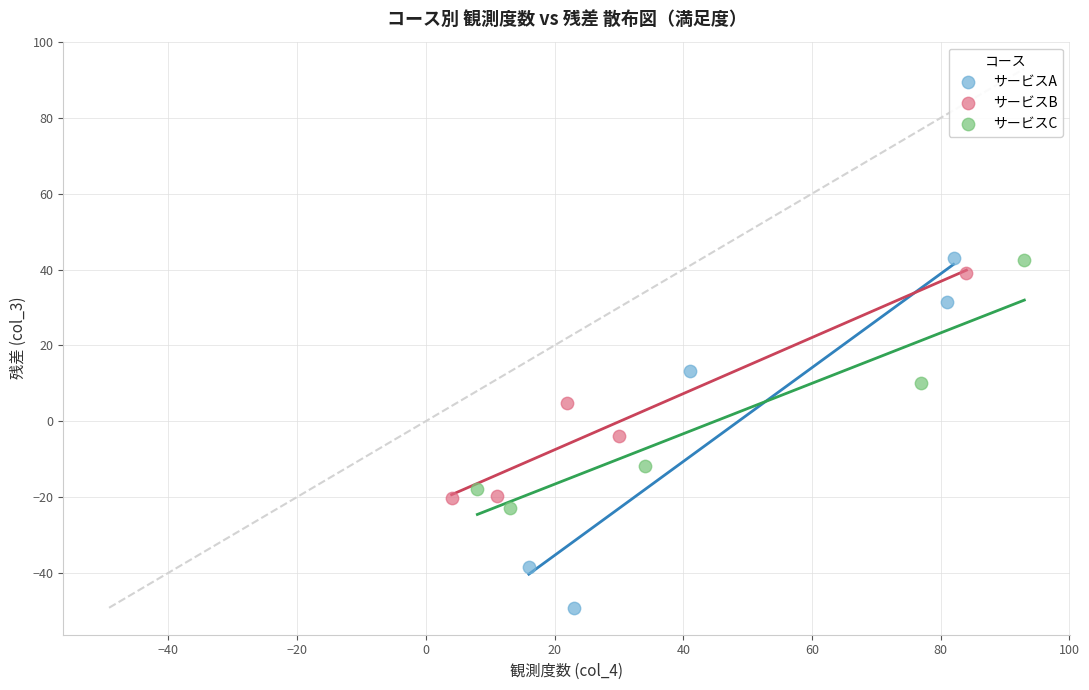

Which series has the largest Y range (max minus min)?

サービスA